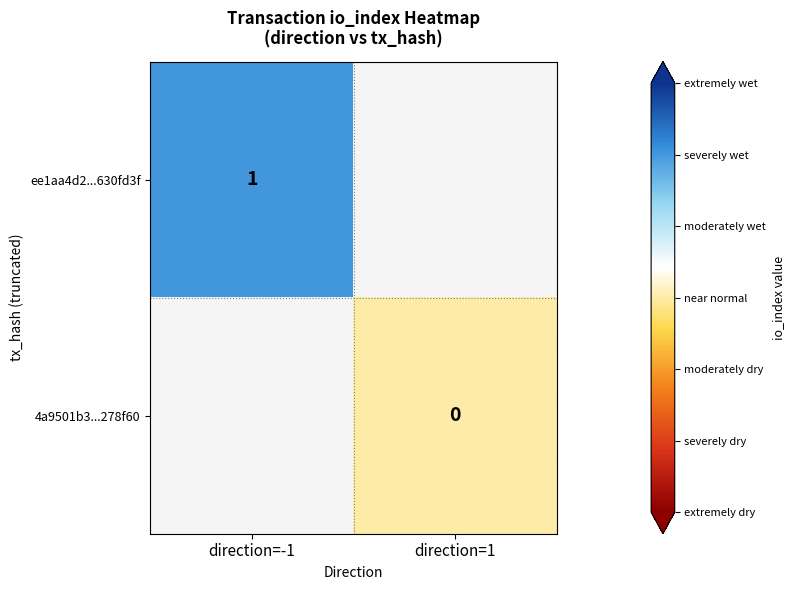

True or false: ee1aa4d2...630fd3f has a value of 0 at direction=-1.

False